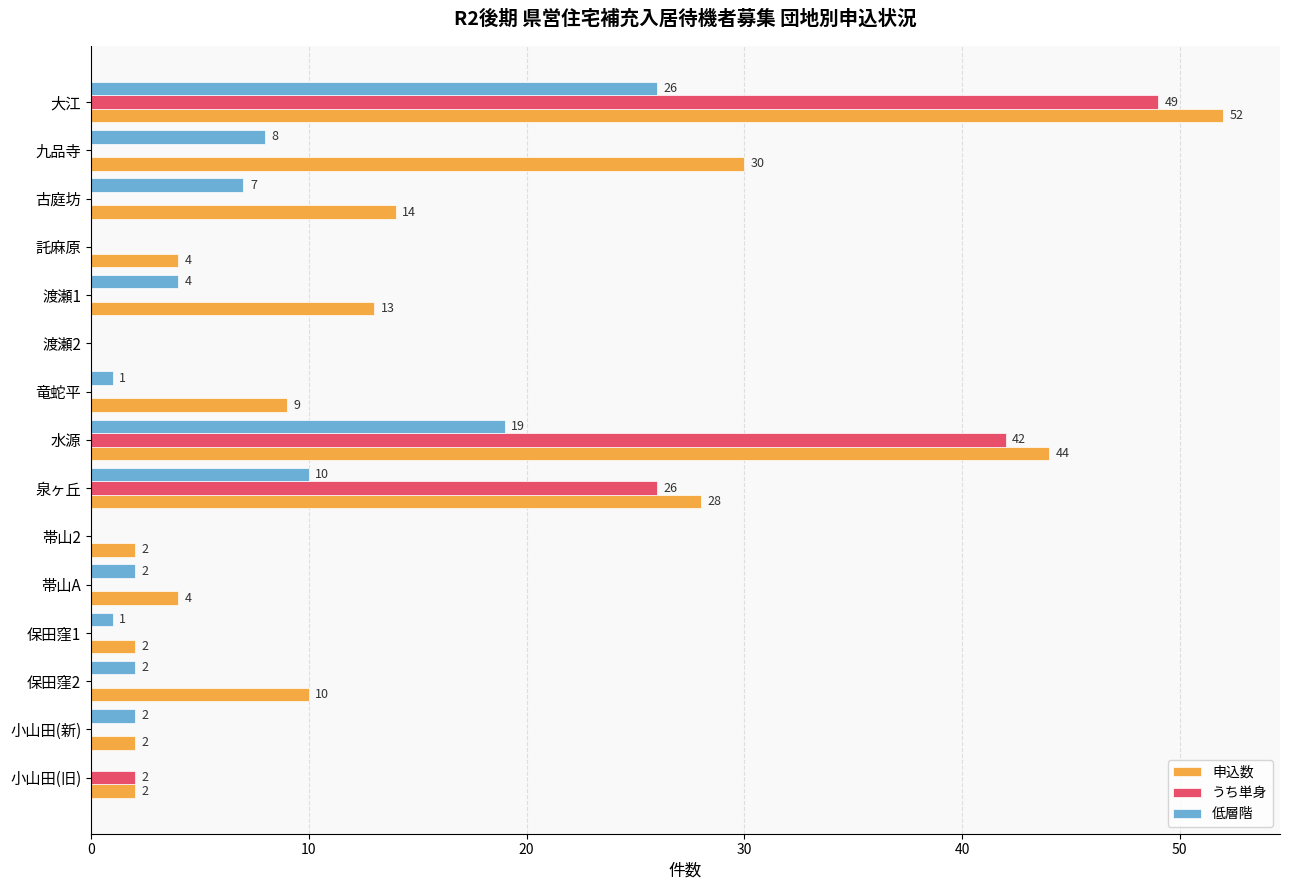

At which label is 申込数 closest to 26?

泉ヶ丘